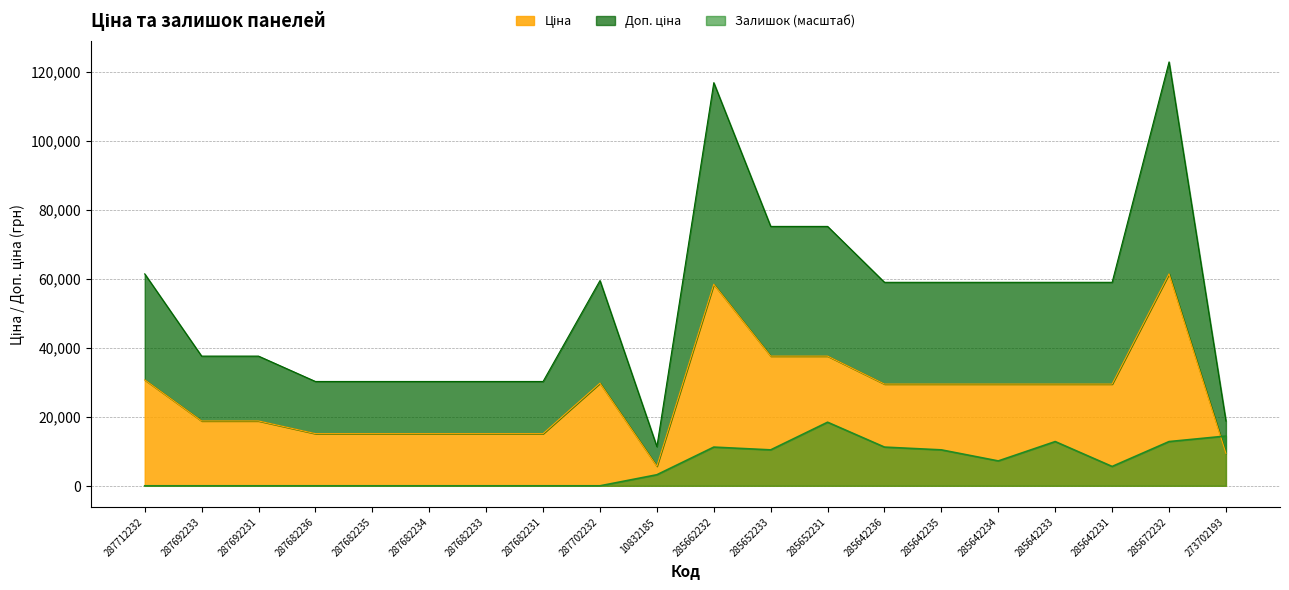

The Доп. ціна series shows 18767.9 at 273702193. True or false?

True